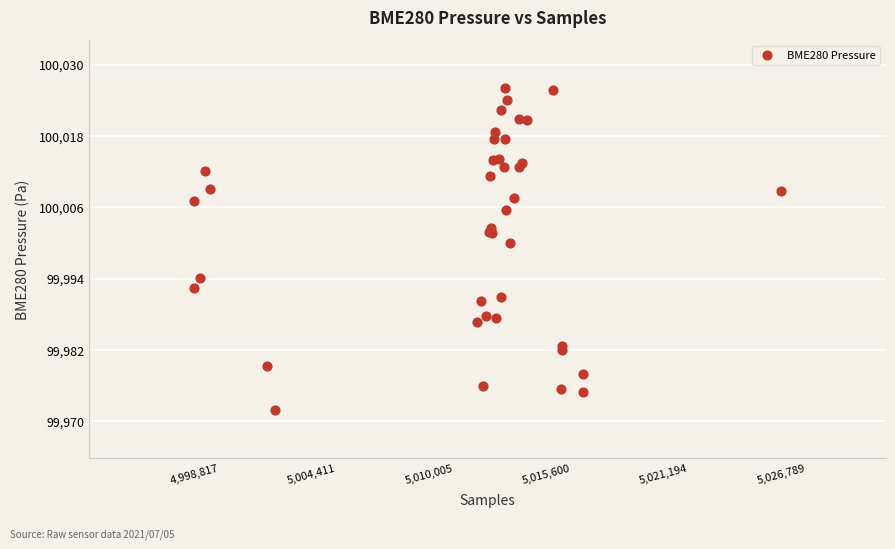

What Y value in the scatter plot is closest to 99998?

100000.0